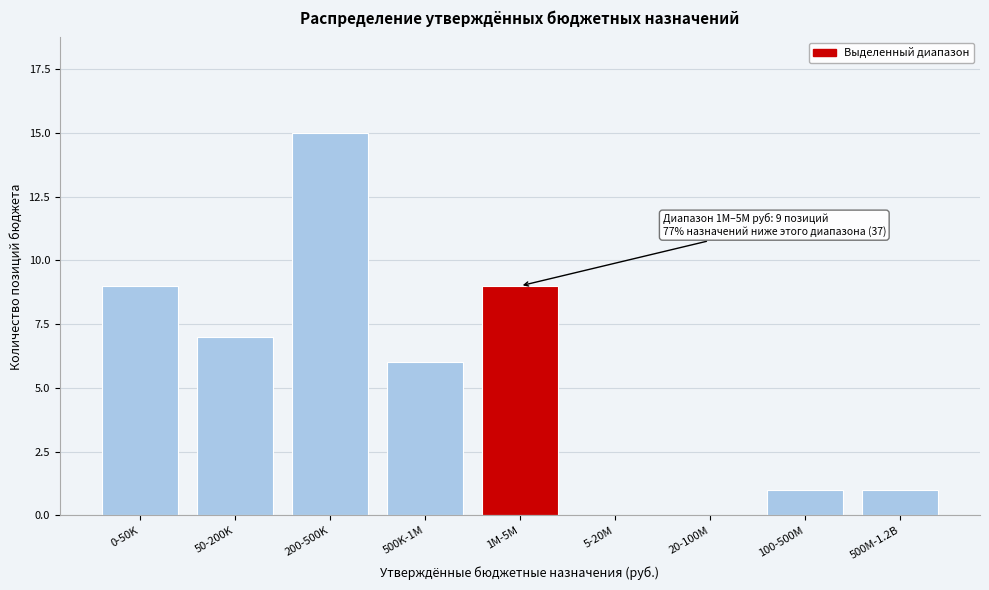

Reading left to right, what are all the values shown in this chart?

0-50K=9	50-200K=7	200-500K=15	500K-1M=6	1M-5M=9	5-20M=0	20-100M=0	100-500M=1	500M-1.2B=1